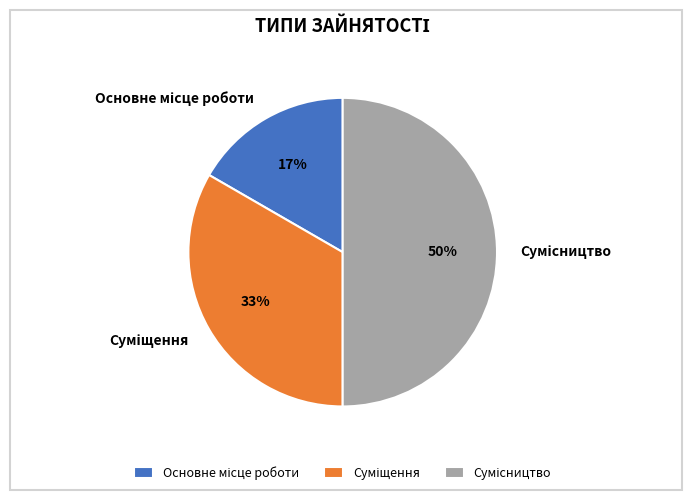

To the nearest percent, what is the average slice percentage?

33%